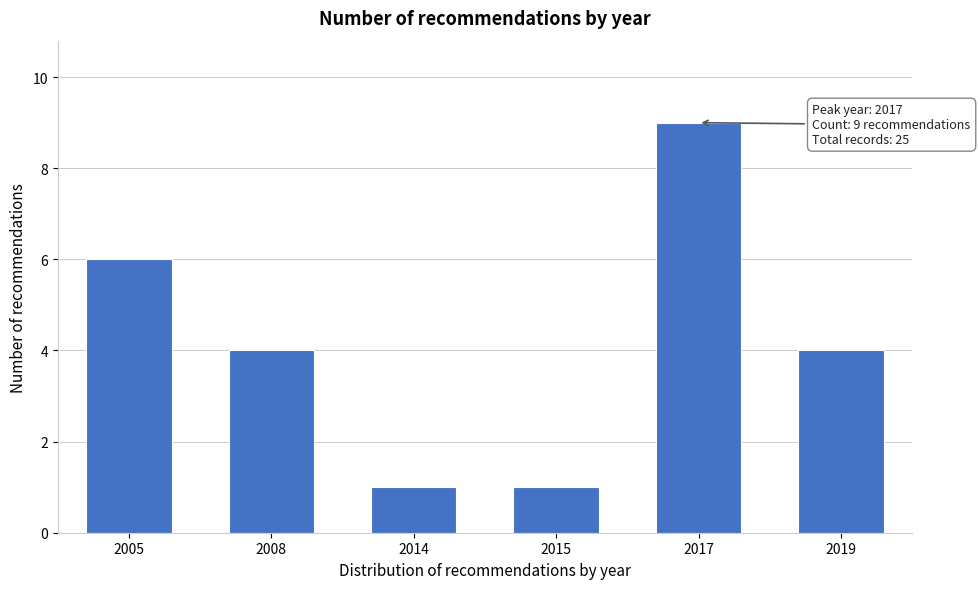

Reading right to left, list all the values displayed in this chart.

2019=4	2017=9	2015=1	2014=1	2008=4	2005=6